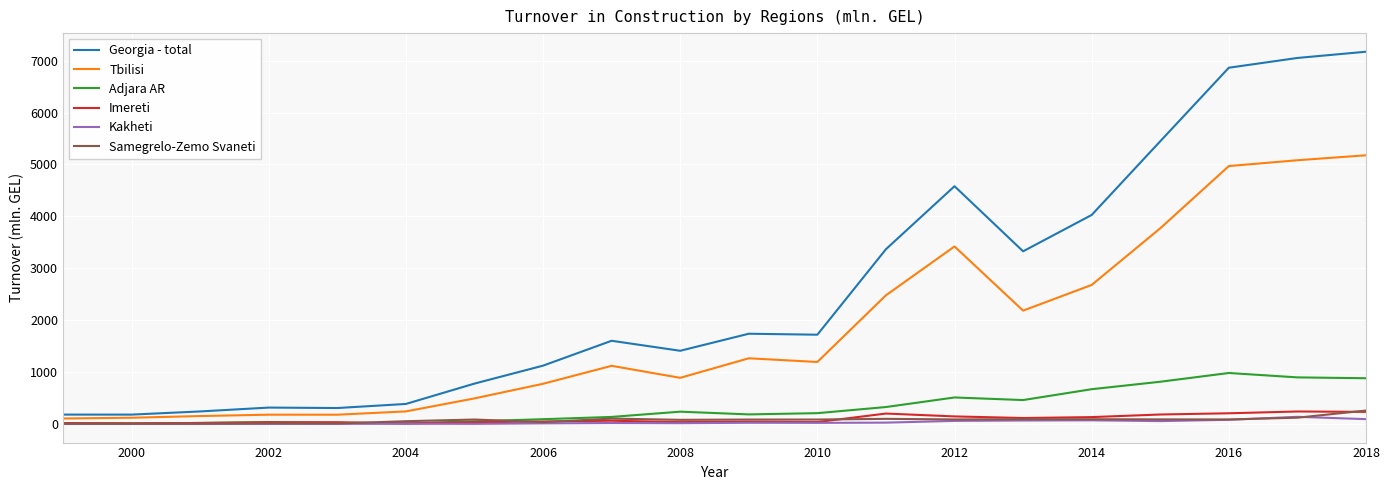

True or false: Imereti has more than 1 interior local peaks.

True